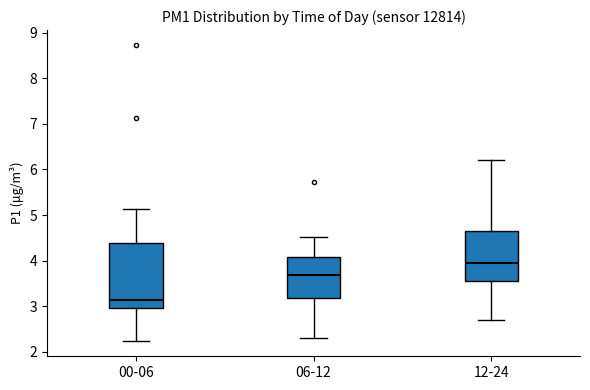

Reading left to right, read every box against the y-axis: the position of its median line, the range the box covers, and the ends of its whiskers. The values are not printed on the chart, so give them approximately, as read against the axis.

00-06: median 3.1, box 3.0 to 4.4, whiskers 2.2 to 5.1
06-12: median 3.7, box 3.2 to 4.1, whiskers 2.3 to 4.5
12-24: median 4.0, box 3.6 to 4.7, whiskers 2.7 to 6.2